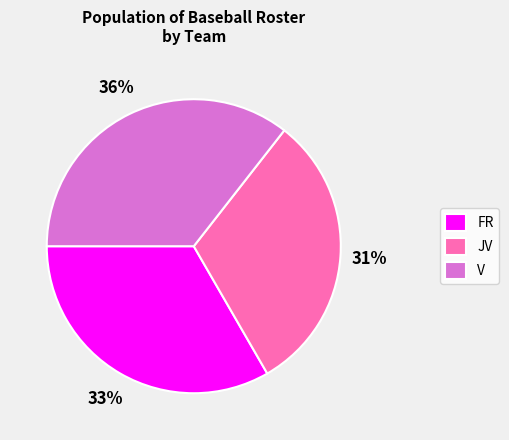

What percentage is the JV slice, to the nearest percent?

31%